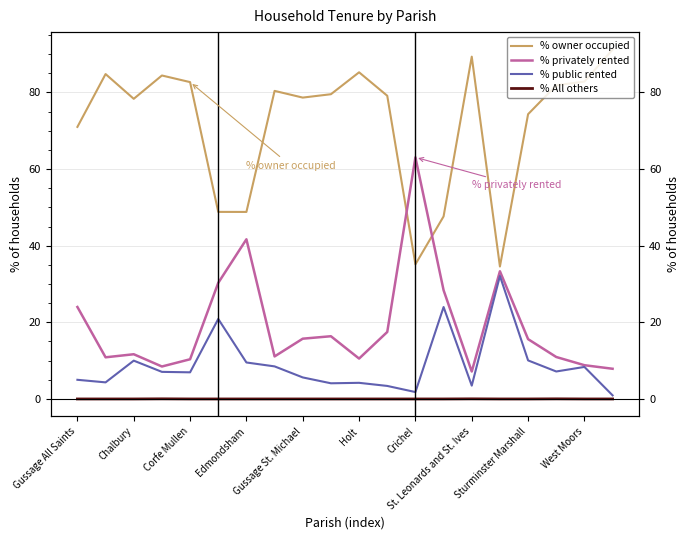

Is the value of % privately rented at Holt greater than the value of % All others at St. Leonards and St. Ives?

Yes